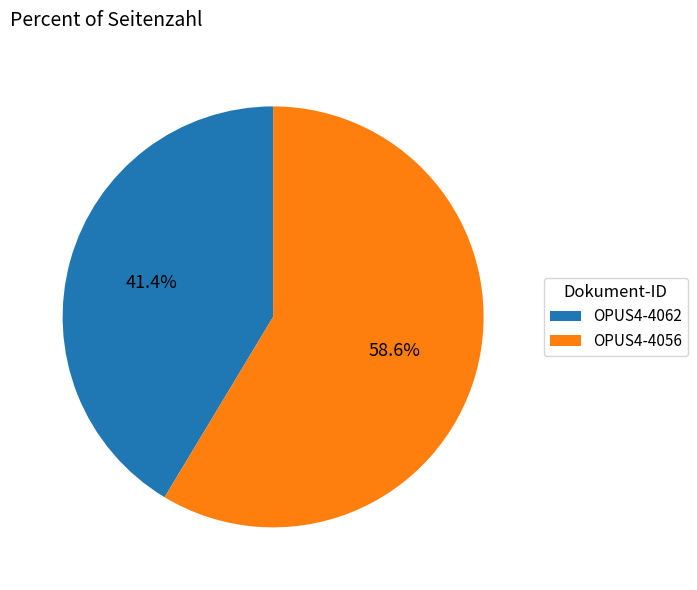

To the nearest percent, what portion does OPUS4-4062 represent?

41%